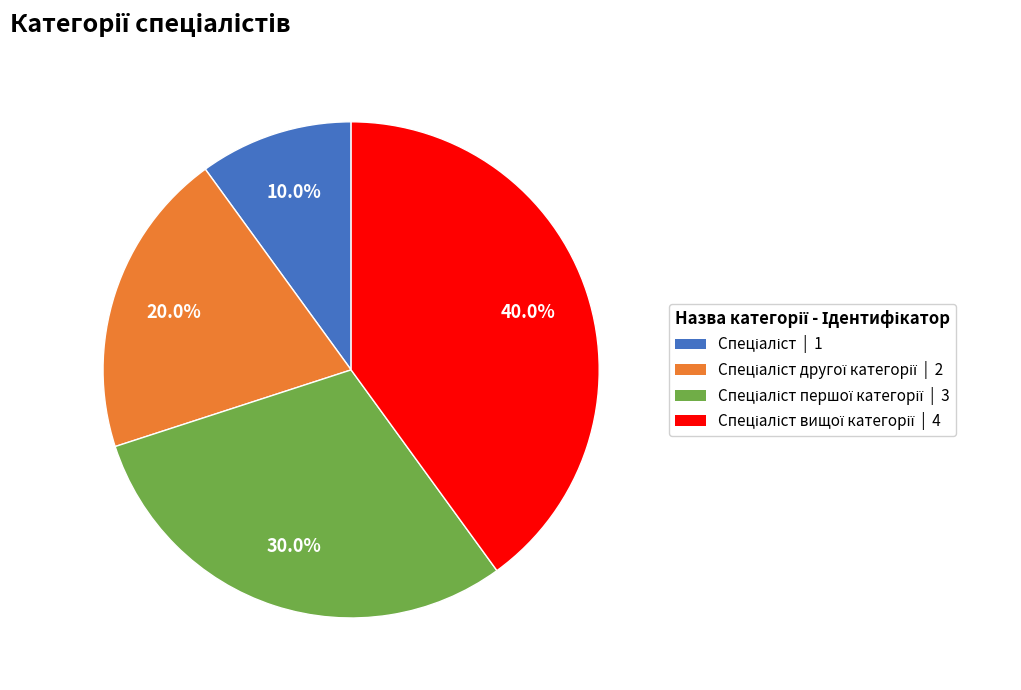

To the nearest percent, what is the average slice percentage?

25%